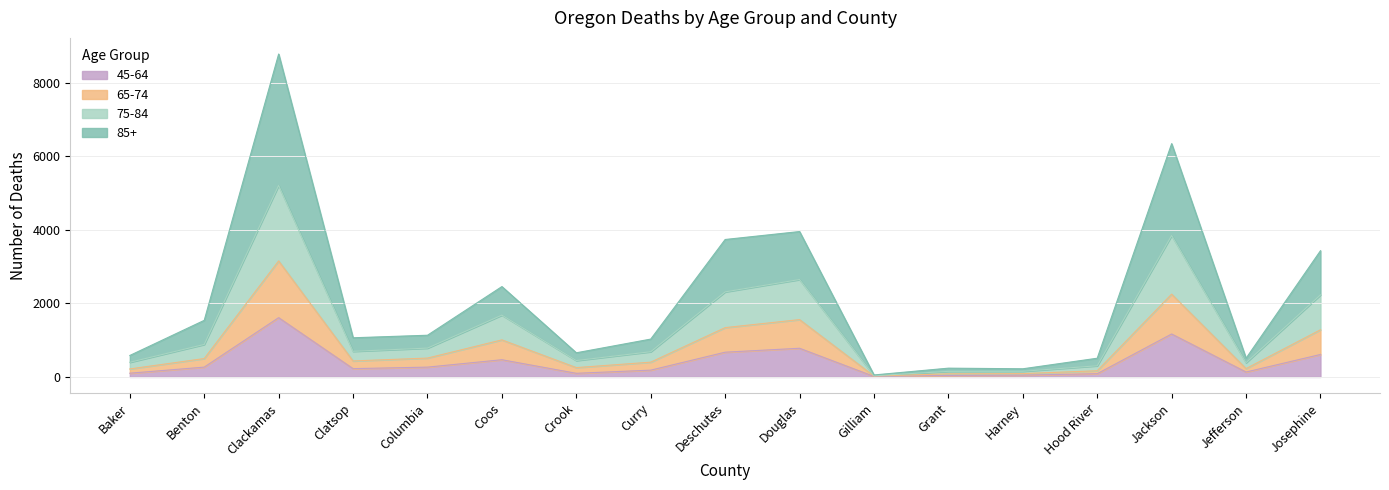

What is the total value across all series at Columbia?

1134